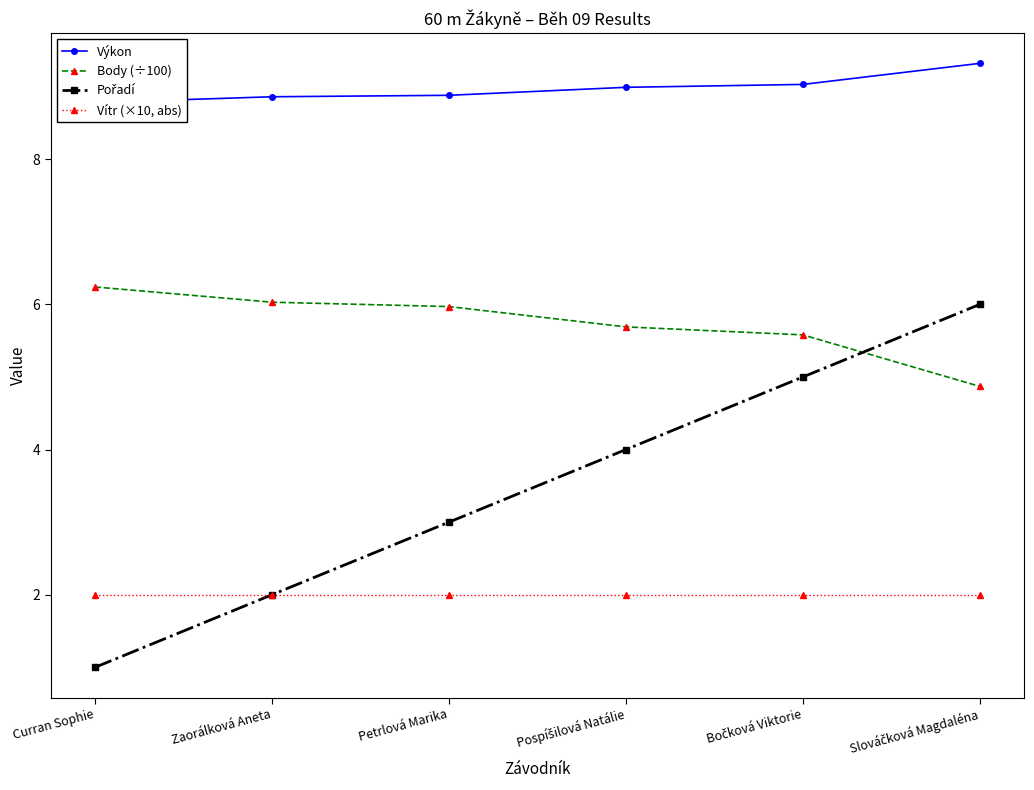

Is the value of Pořadí at Curran Sophie greater than the value of Body (÷100) at Bočková Viktorie?

No